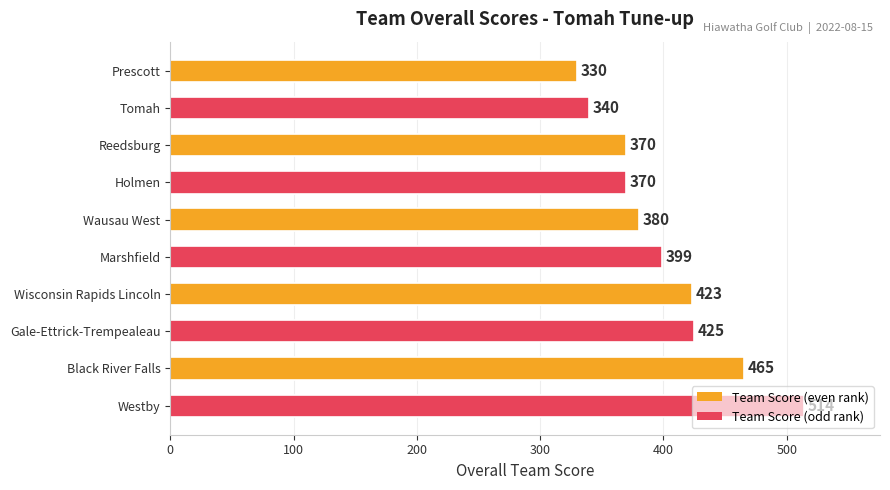

The chart shows a value of 670 at Wausau West. True or false?

False